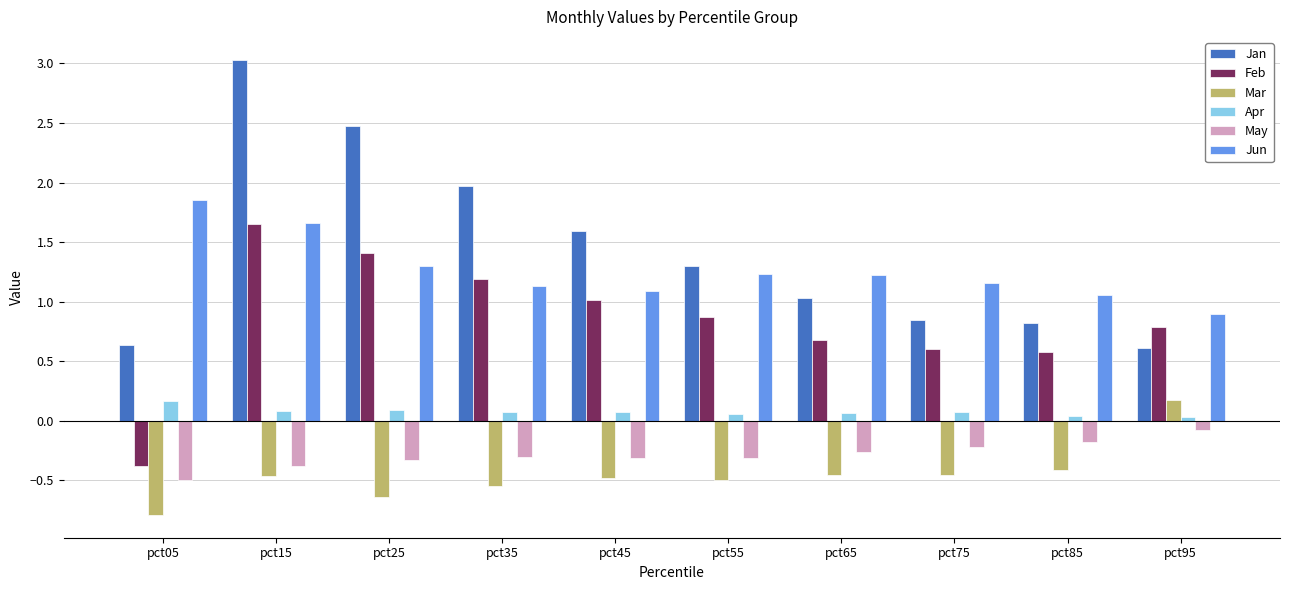

Which series has the widest spread of values?

Jan